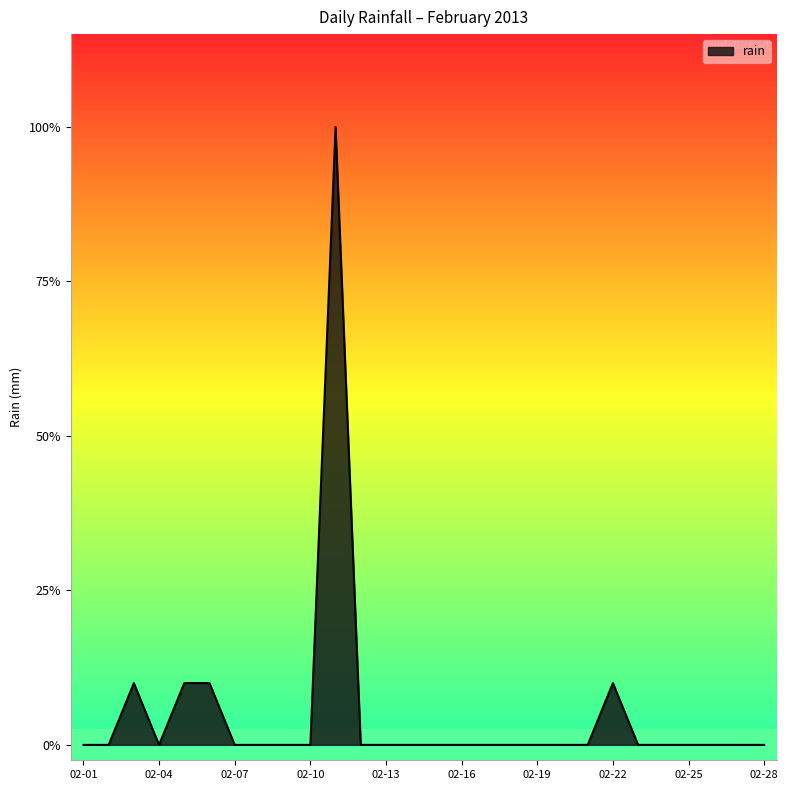

At which category does the data reach its first local valley?

02-04